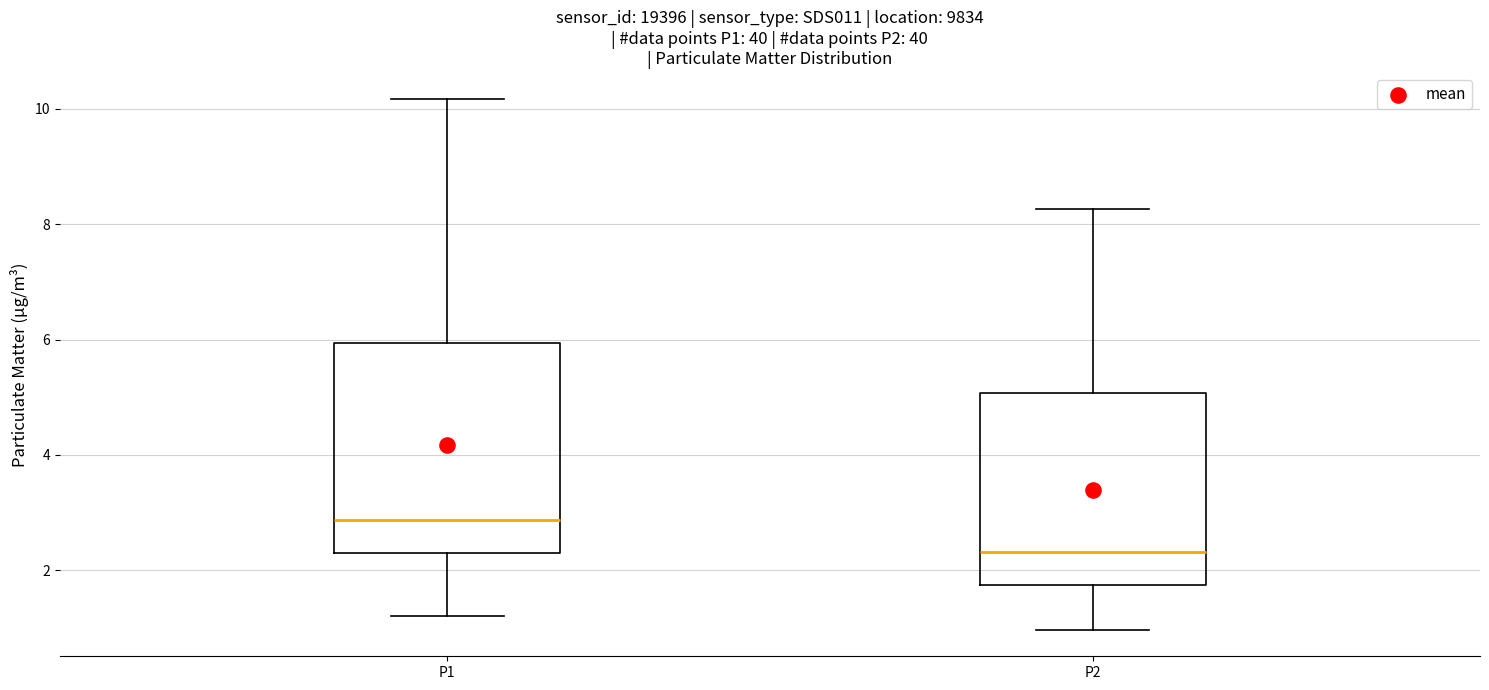

Where does the upper whisker of the box for P2 end on the y-axis? The values are not printed on the chart, so give them approximately, as read against the axis.

8.2